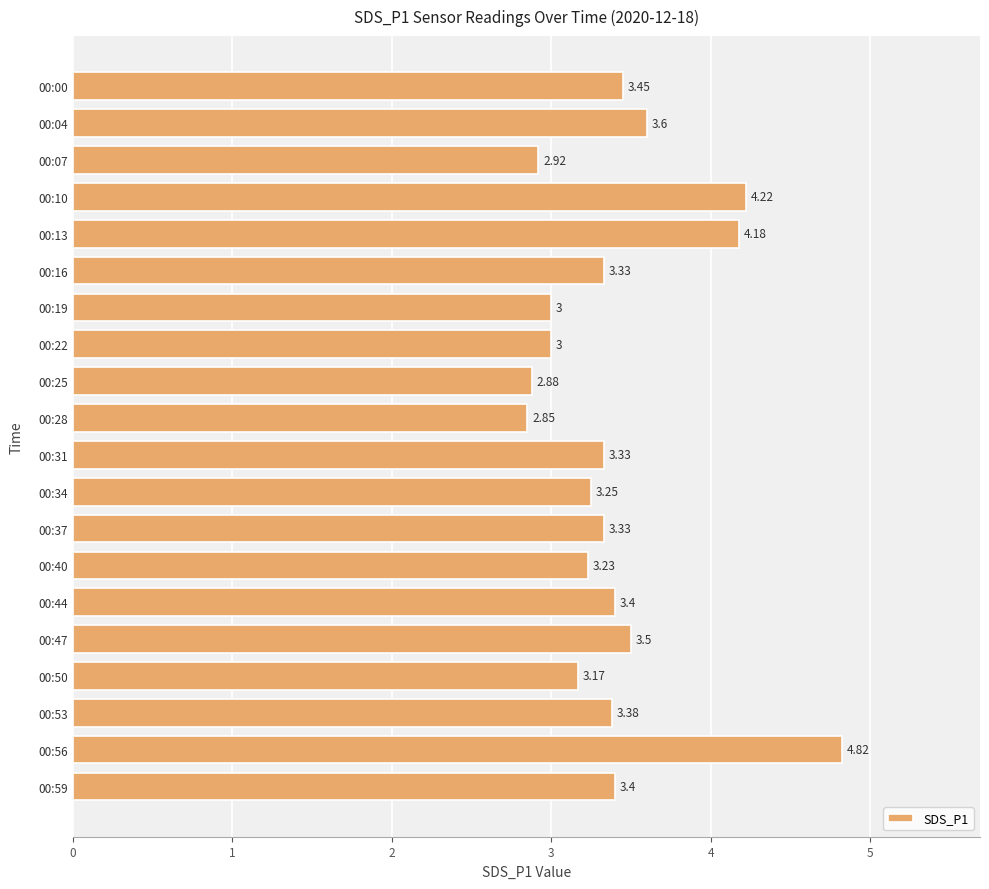

What is the ratio of the value at 00:16 to the value at 00:13?

0.8